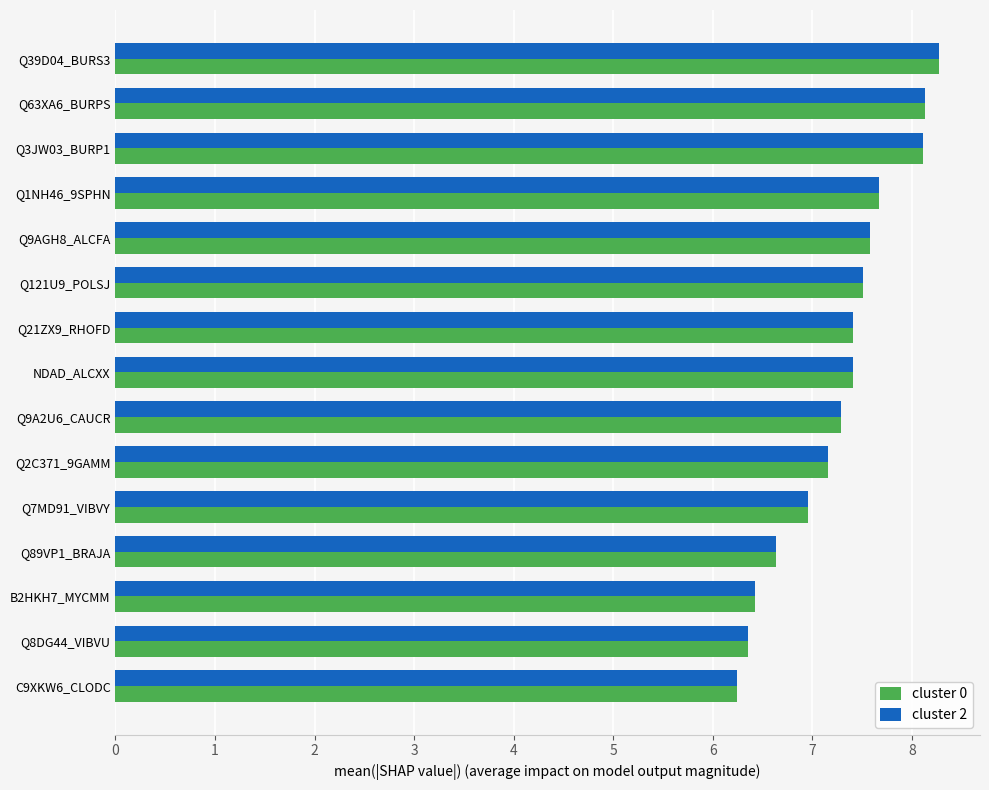

What is the maximum value for cluster 0?

8.3